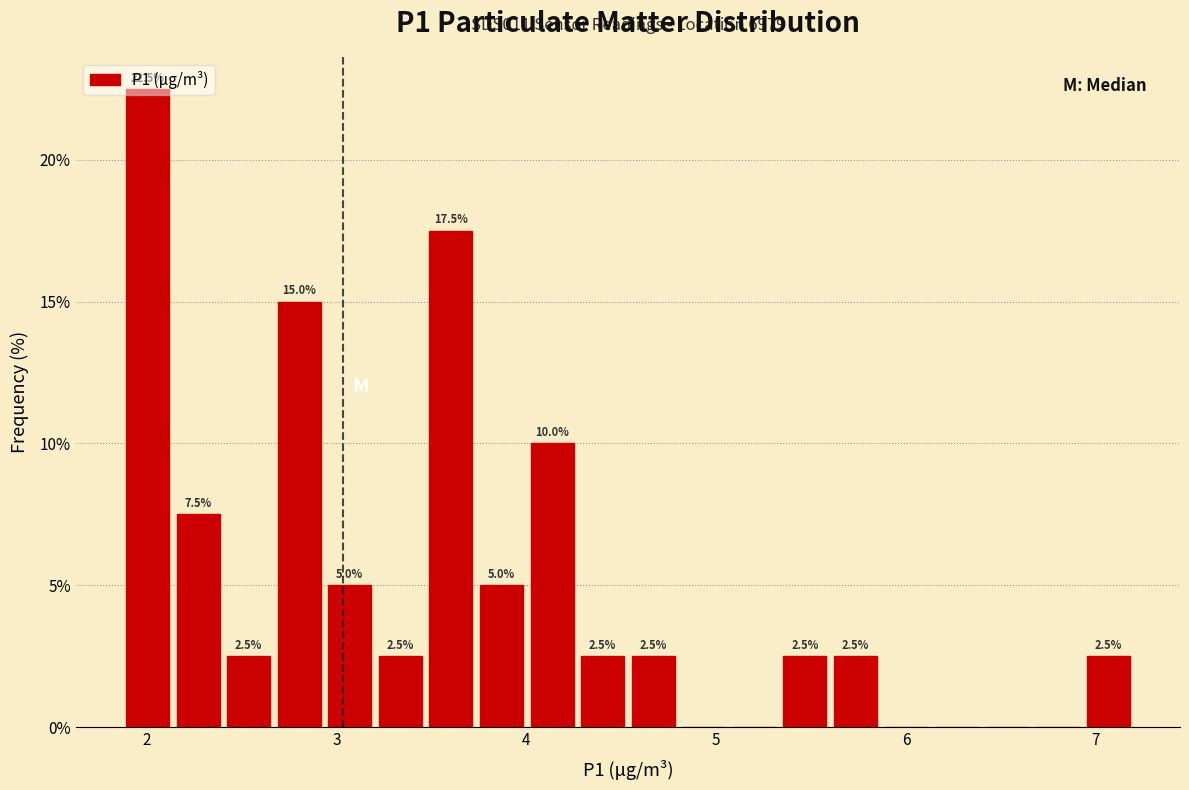

Read against the x-axis, roughly where is the centre of the tallest bar?

2.0